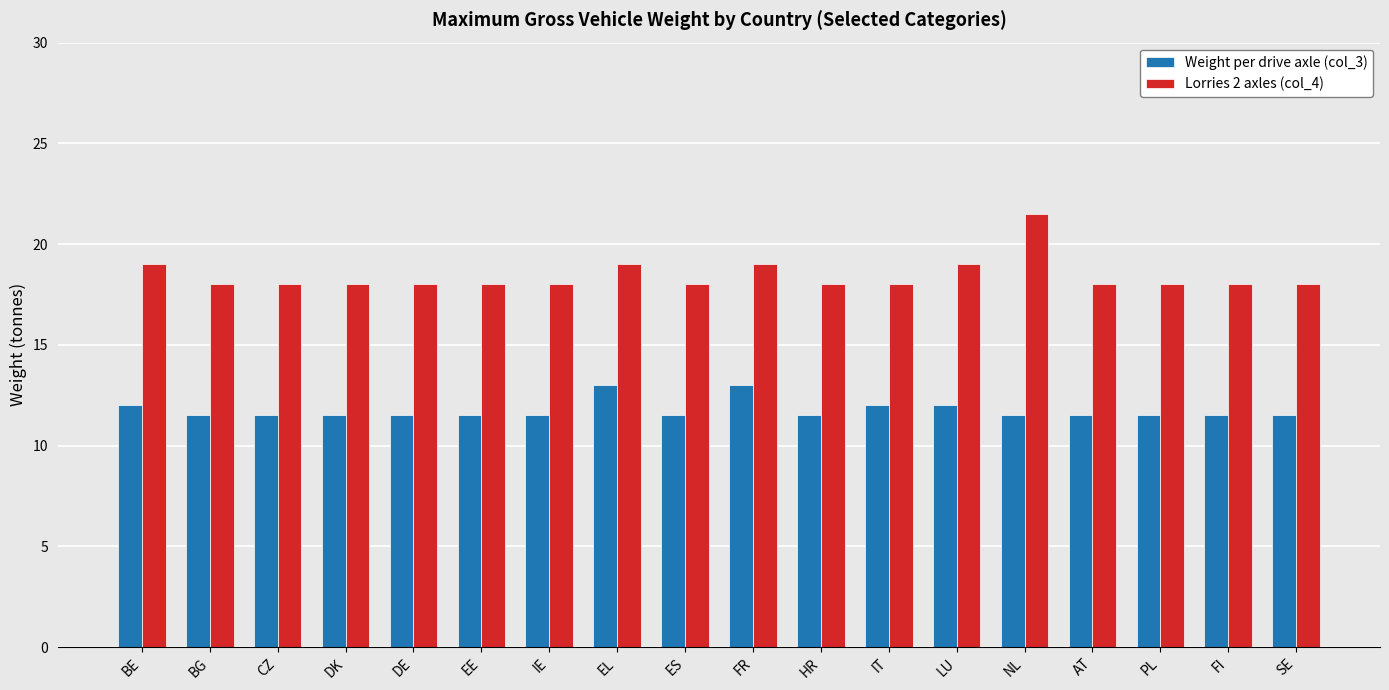

What value does the Lorries 2 axles (col_4) series have at IT?

18.0